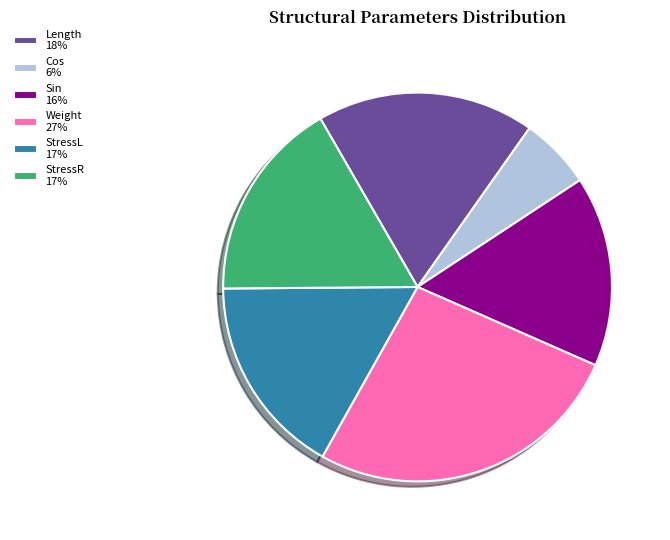

Between Cos 6% and Sin 16%, which is larger?

Sin 16%